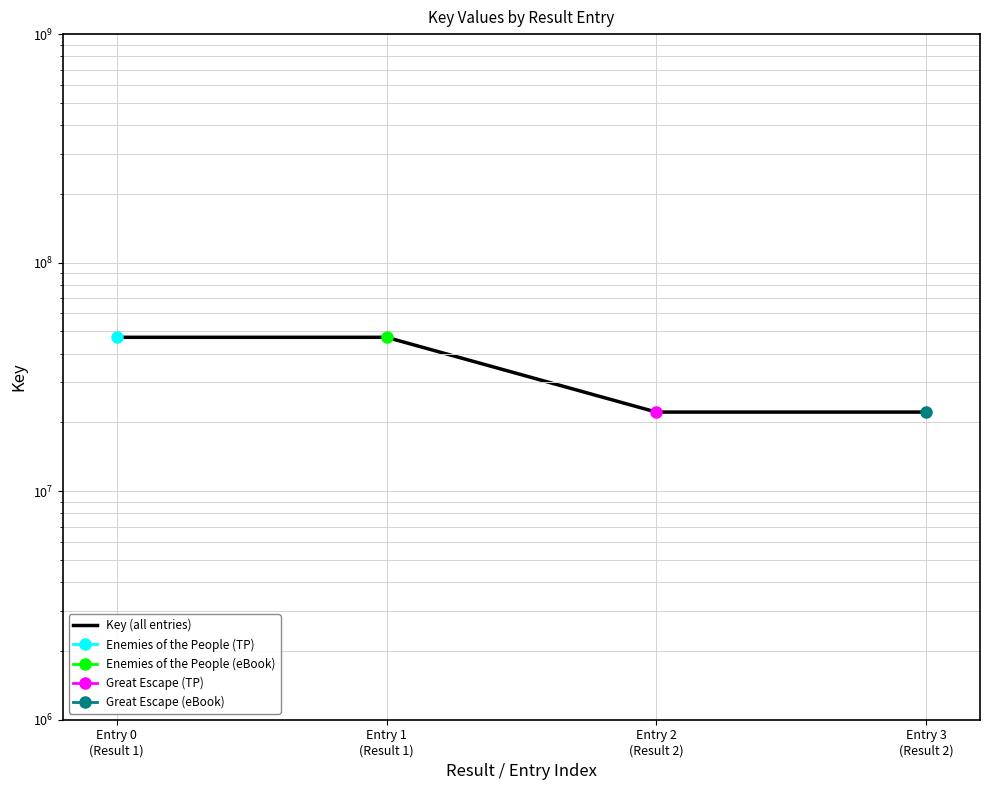

True or false: the data has more than 1 interior local peaks.

False